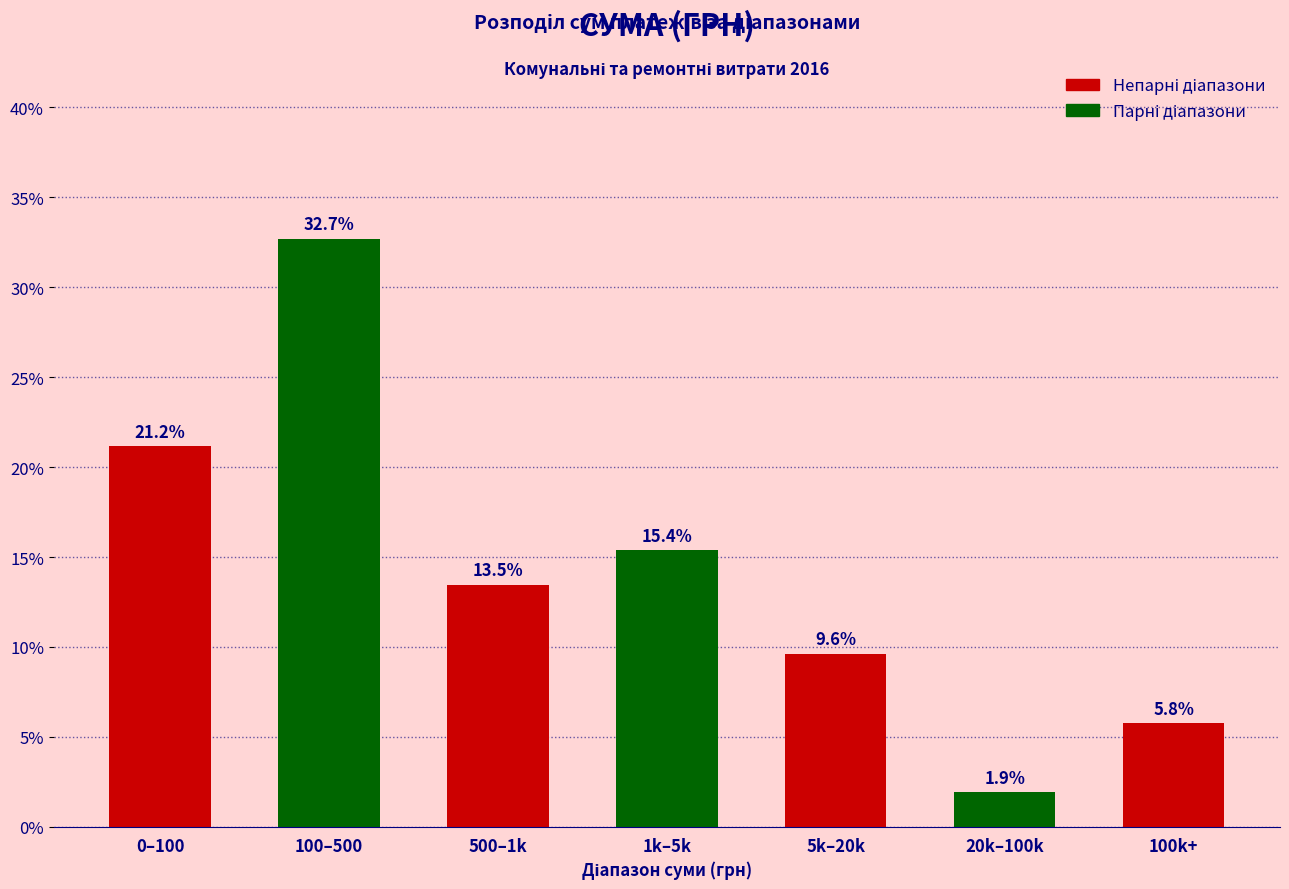

Reading left to right, extract all data points from this chart.

21.2	32.7	13.5	15.4	9.6	1.9	5.8